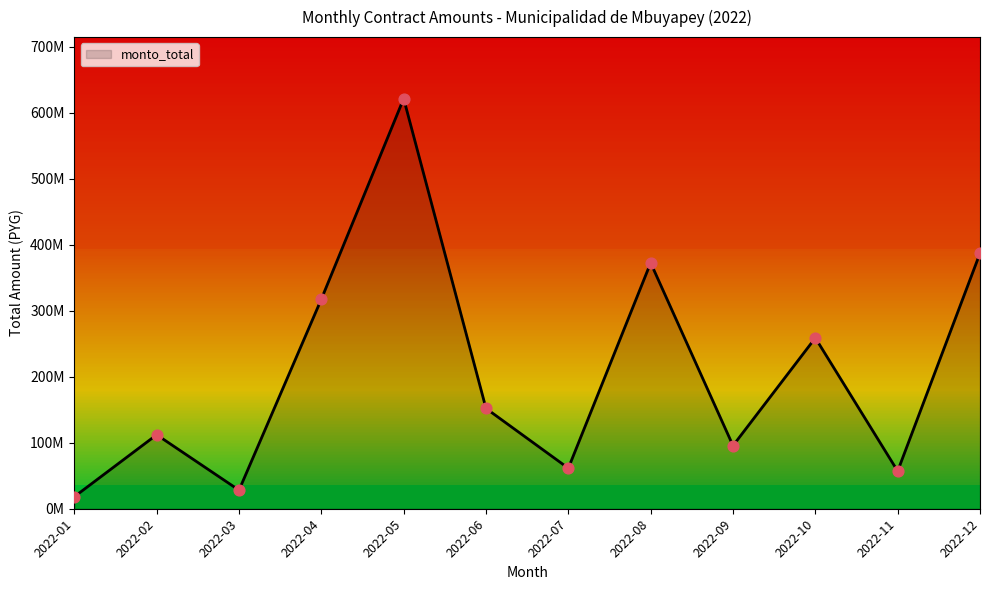

Which has a higher value, 2022-08 or 2022-09?

2022-08